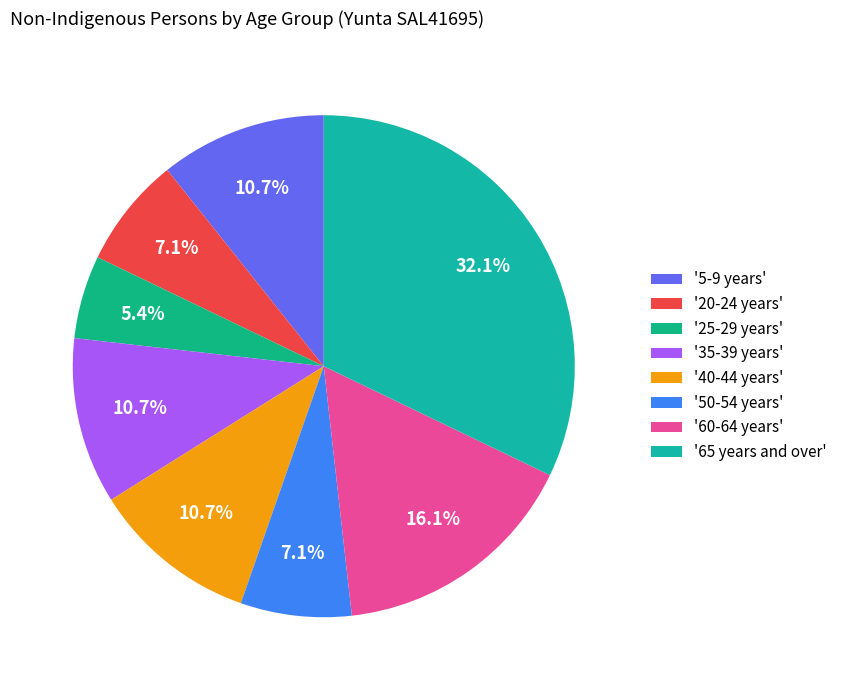

Count the number of slices in the pie.

8